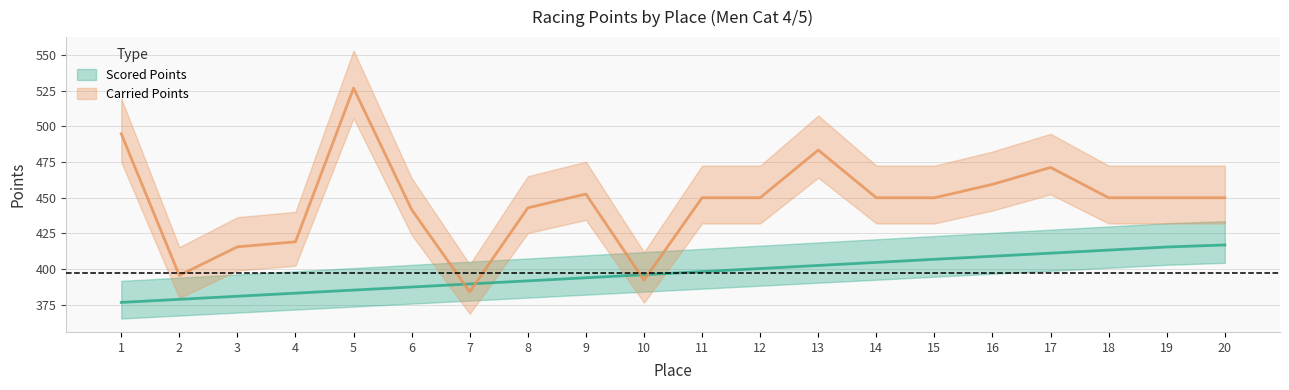

What is the average value of the Carried Points series?

446.5